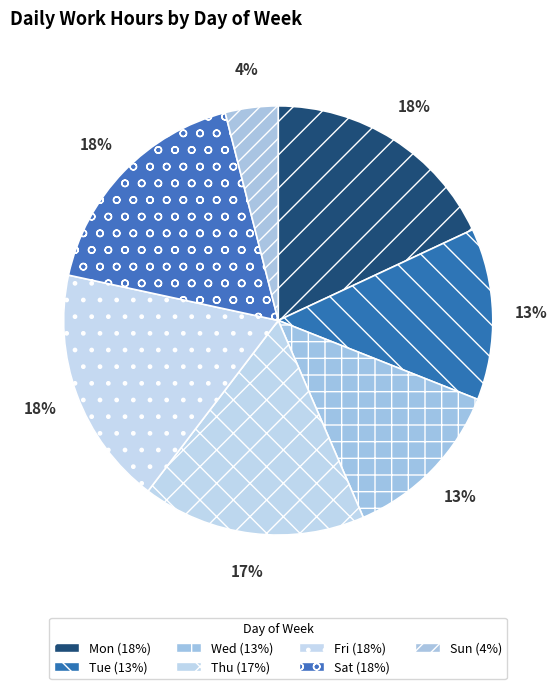

How many segments does this pie chart have?

7